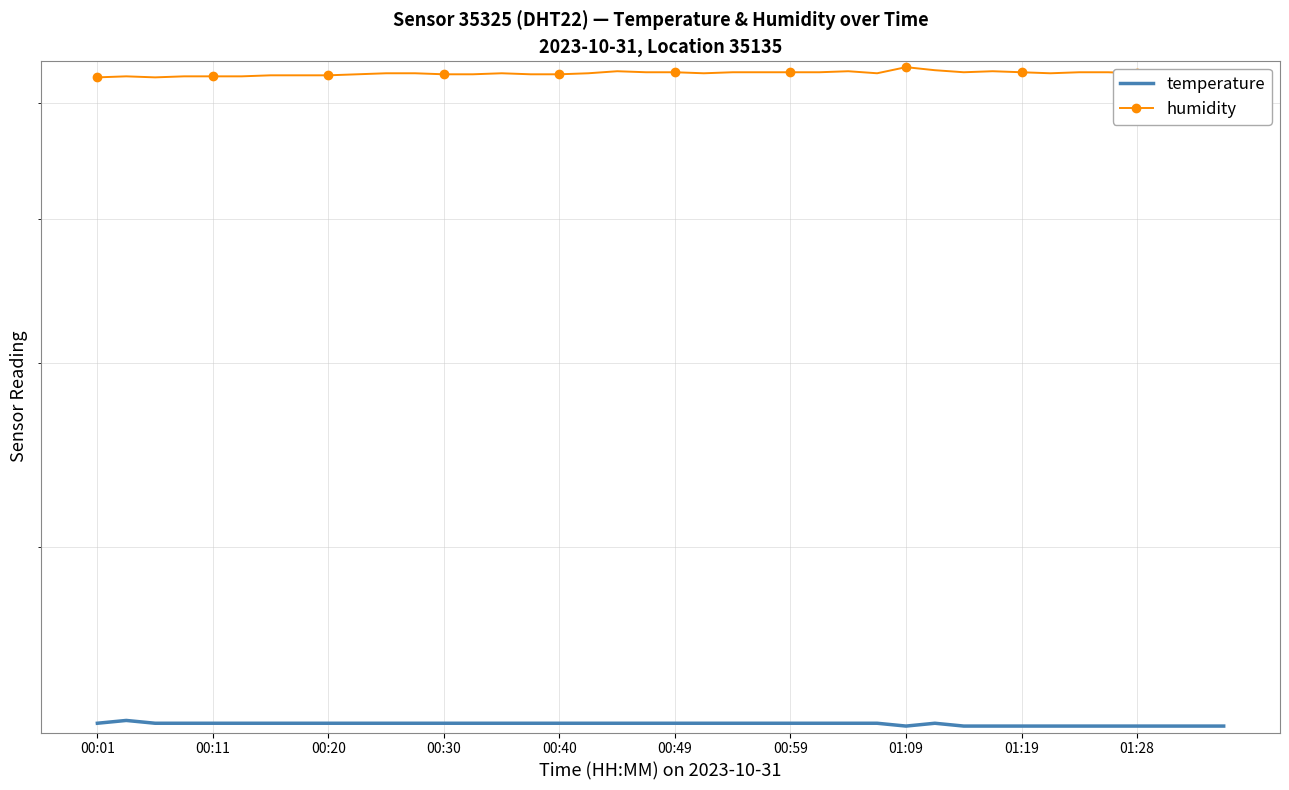

What is the difference between the humidity values at 20 and 11?

0.1